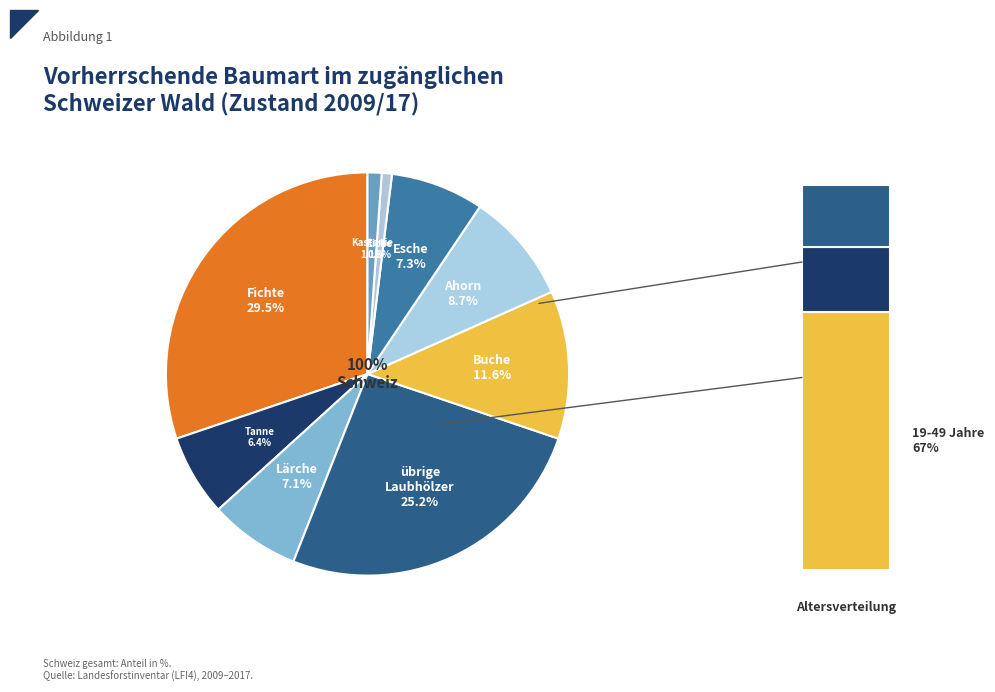

Between Tanne and Kastanie, which is larger?

Tanne